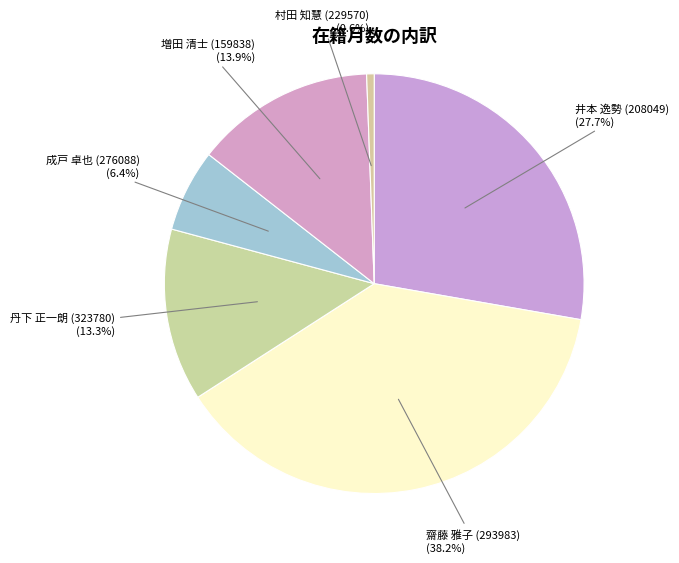

How many segments does this pie chart have?

6